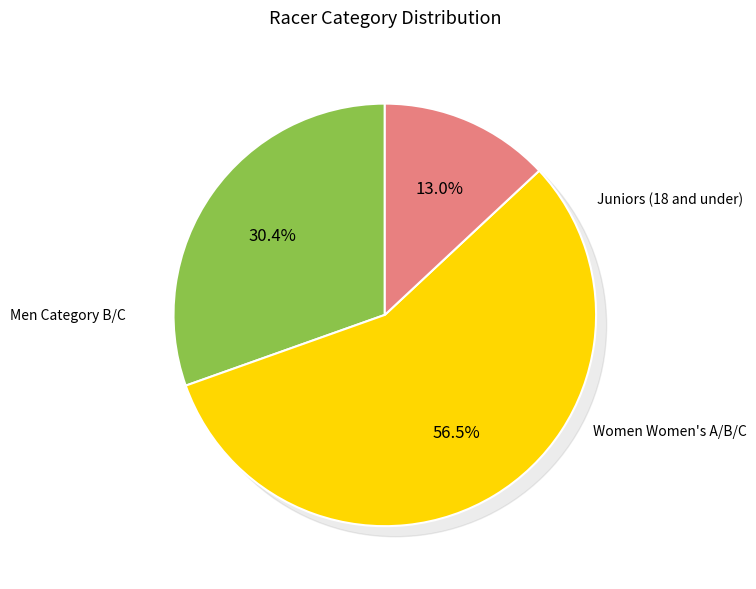

True or false: Juniors (18 and under) accounts for 22% of the total.

False